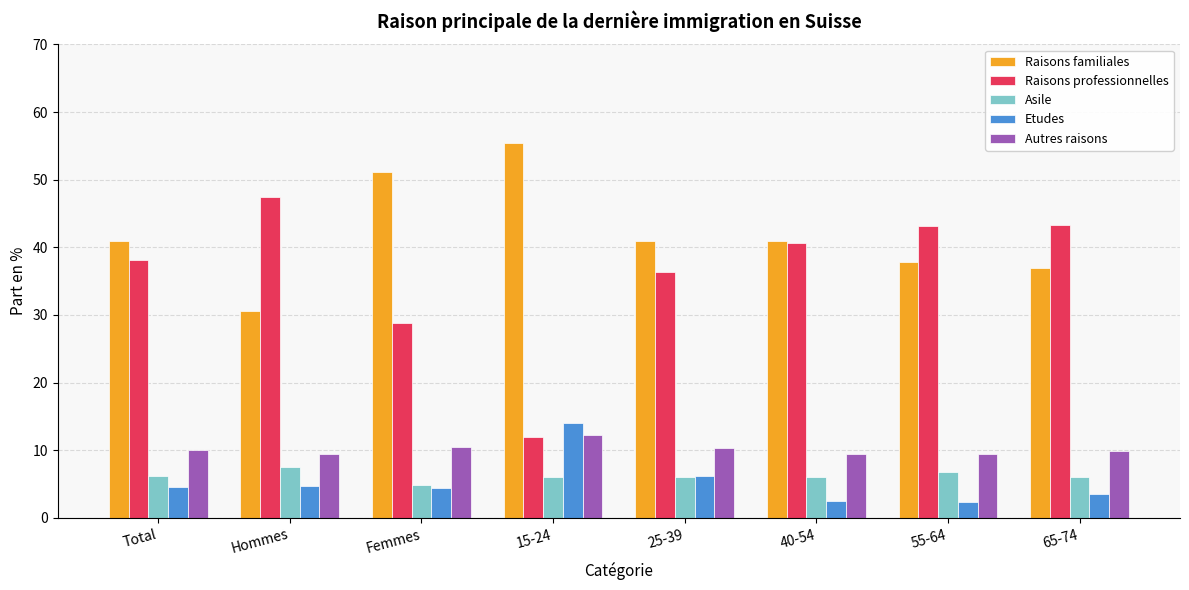

What is the sum of the Raisons professionnelles values at Total and 65-74?

81.4